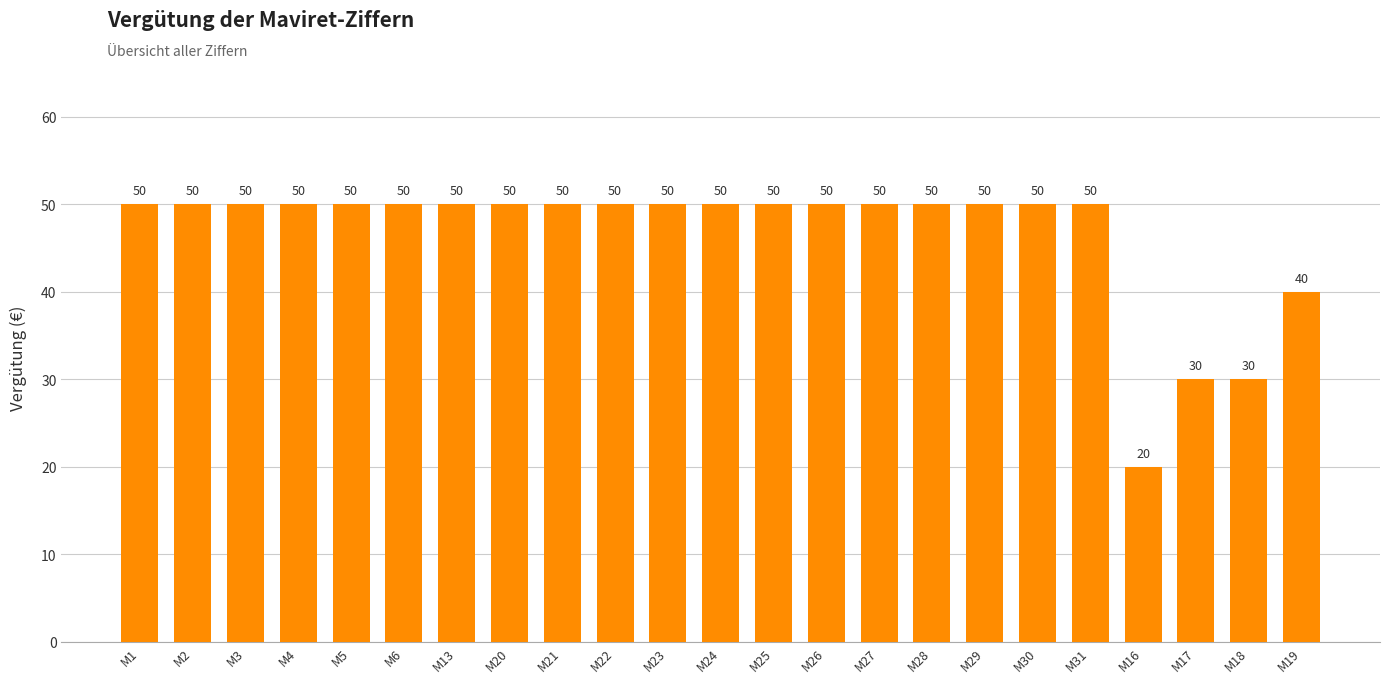

Count the number of categories in the chart.

23